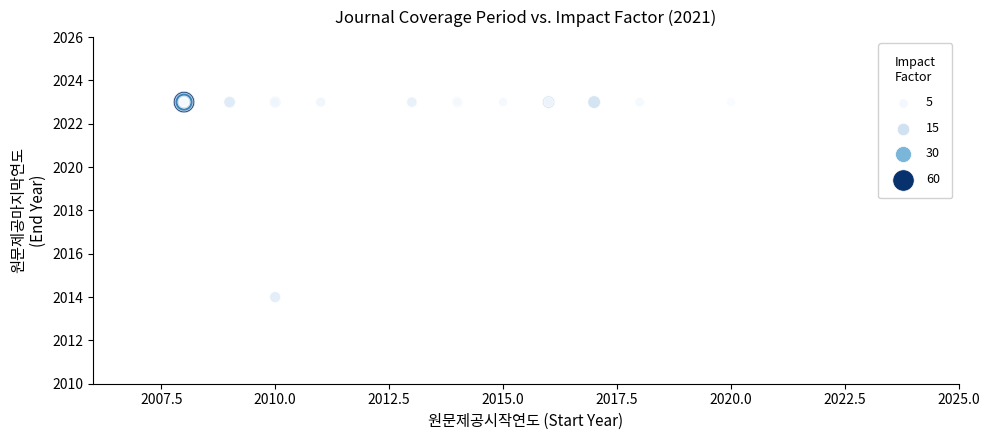

What Y value in the scatter plot is closest to 2018?

2014